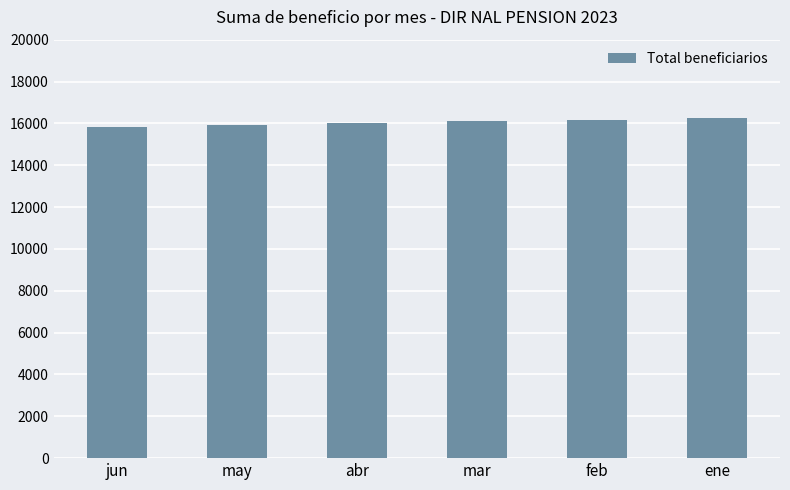

How many values are below 16097?

3